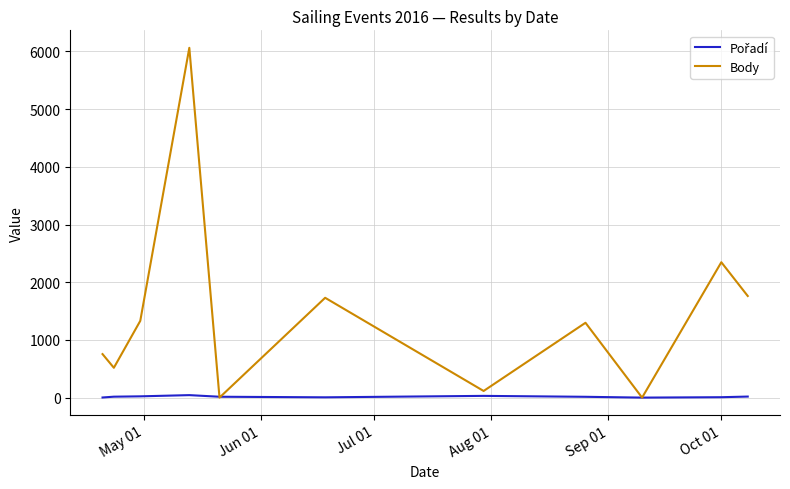

How many lines are shown in the chart?

2